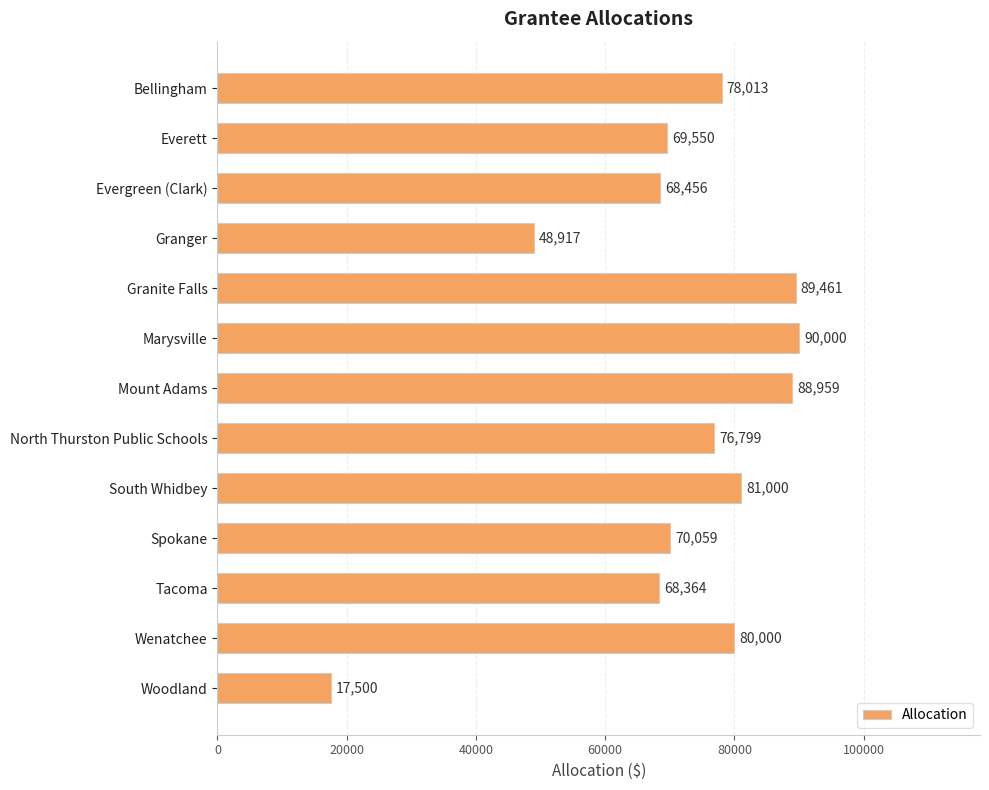

What is the label of the 12th bar from the bottom?

Everett